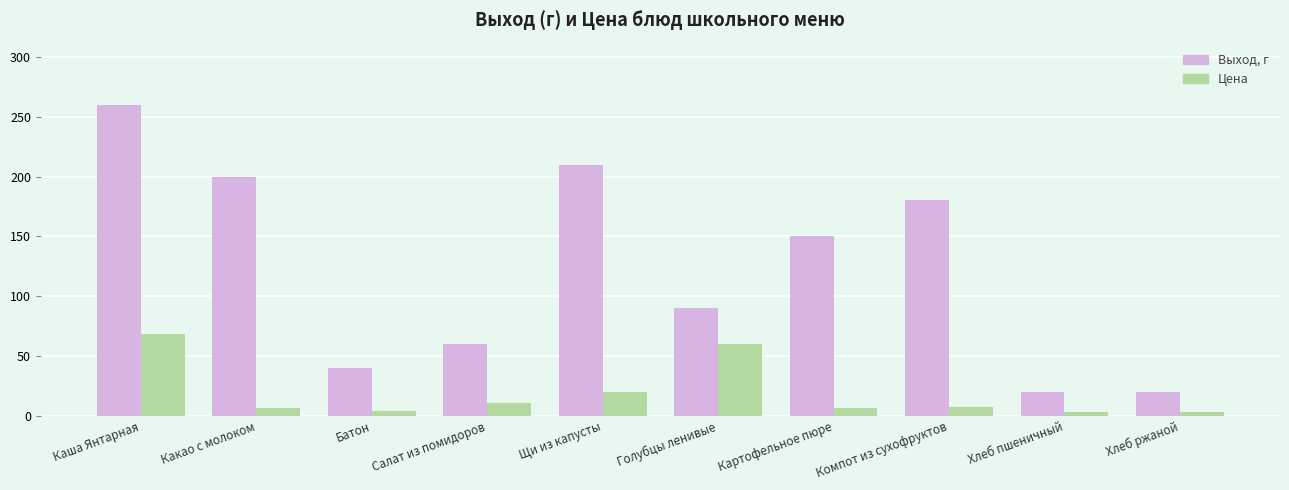

What position from the left is Салат из помидоров?

4